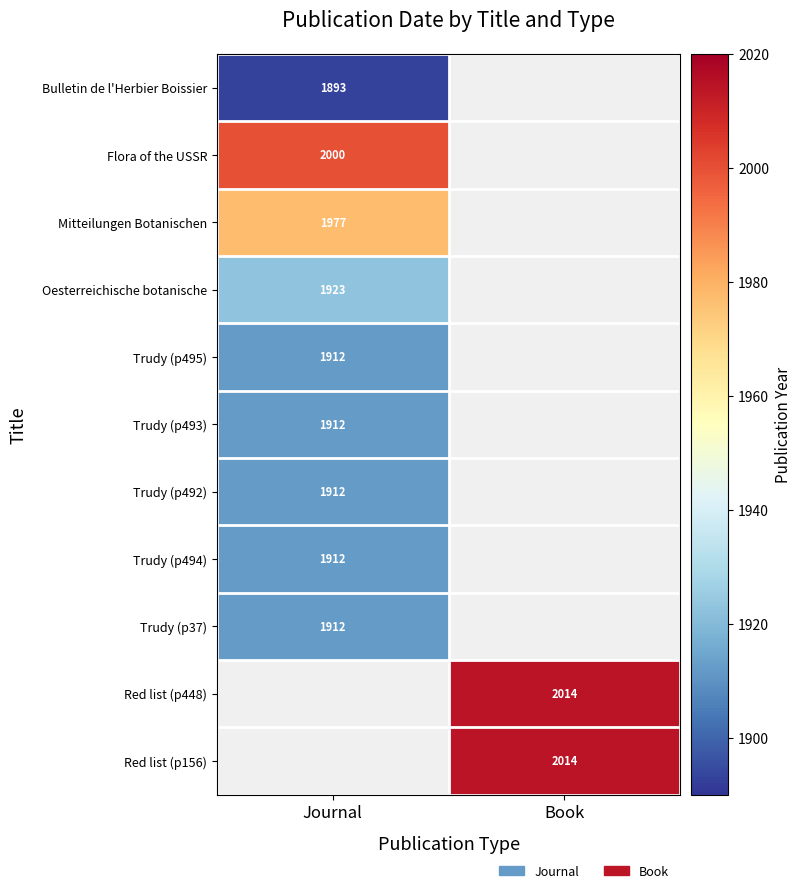

Is it true that Trudy (p495) equals 1912 at Journal?

True